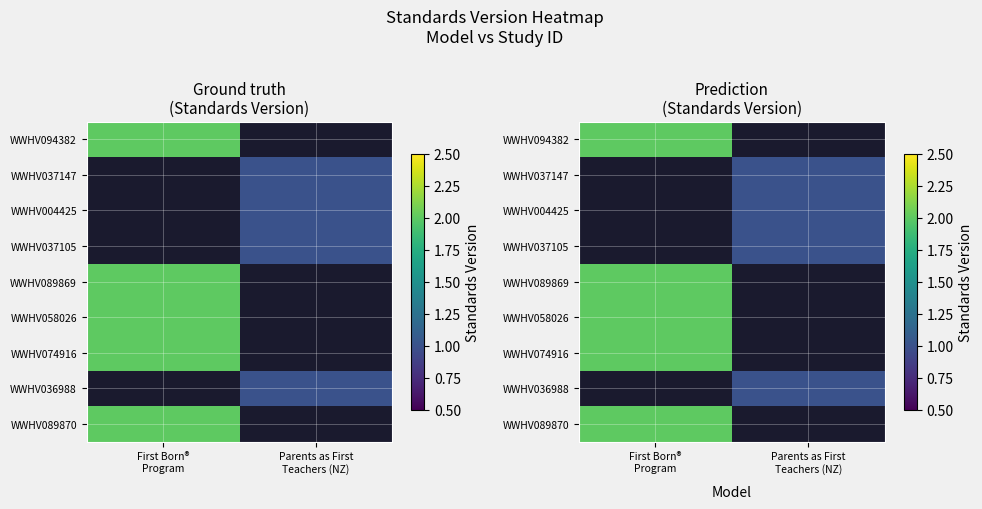

Which series has the largest range (max minus min)?

WWHV094382